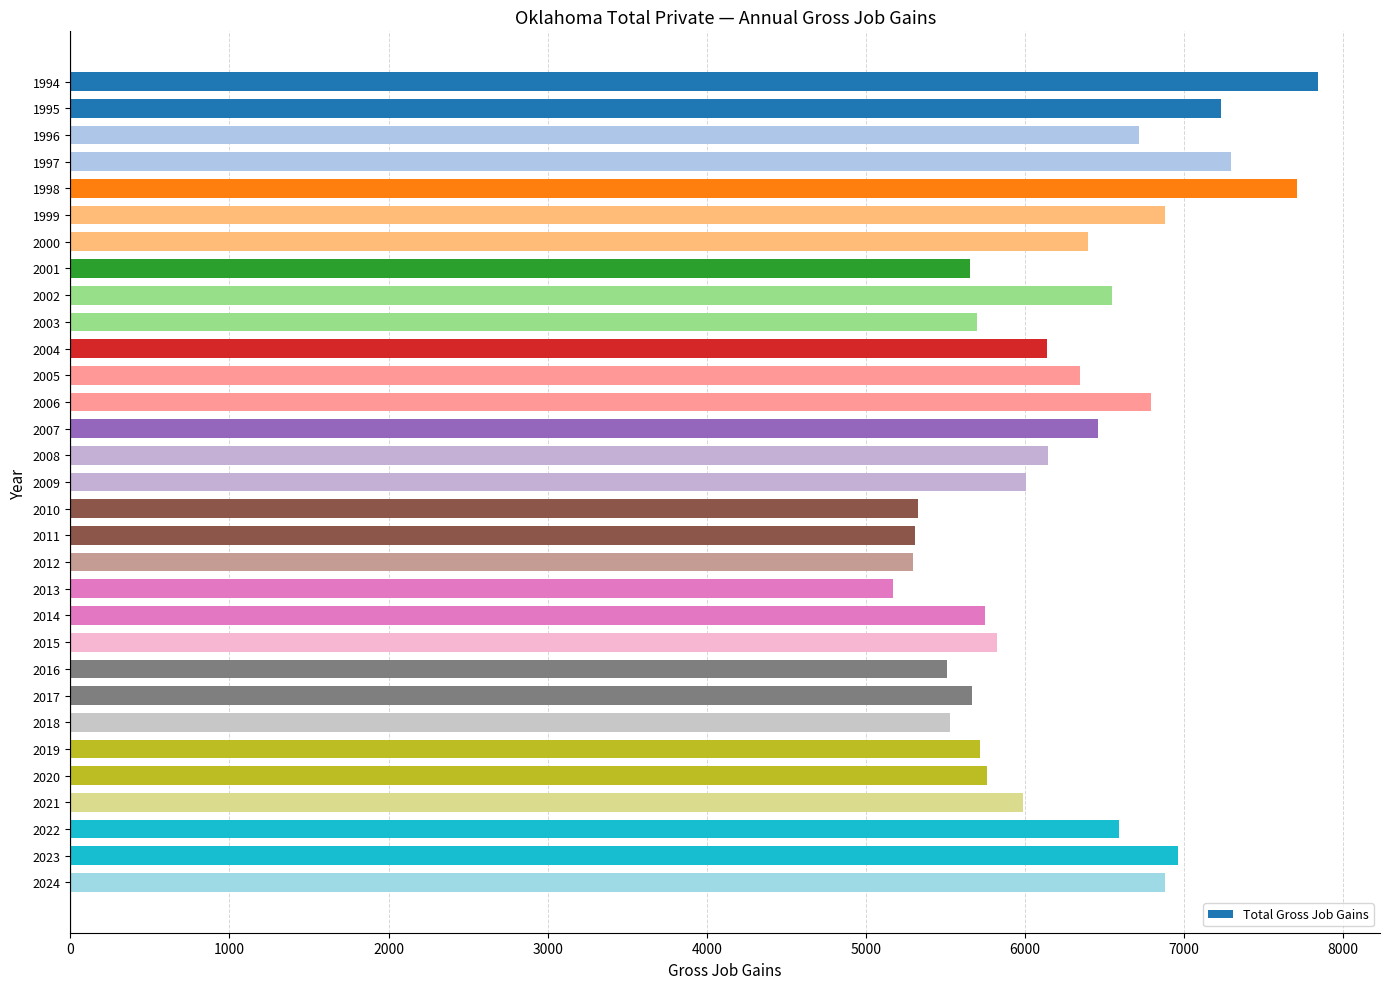

What is the sum of all values?

193130